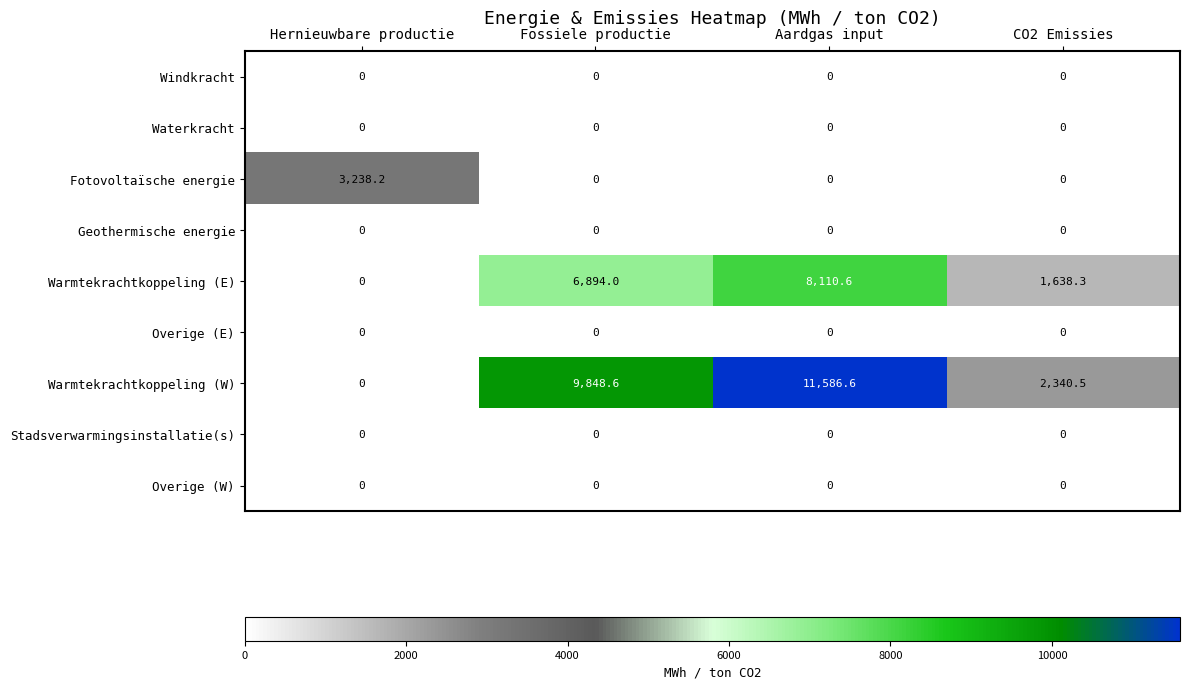

Which series has the largest total across all categories?

Warmtekrachtkoppeling (W)